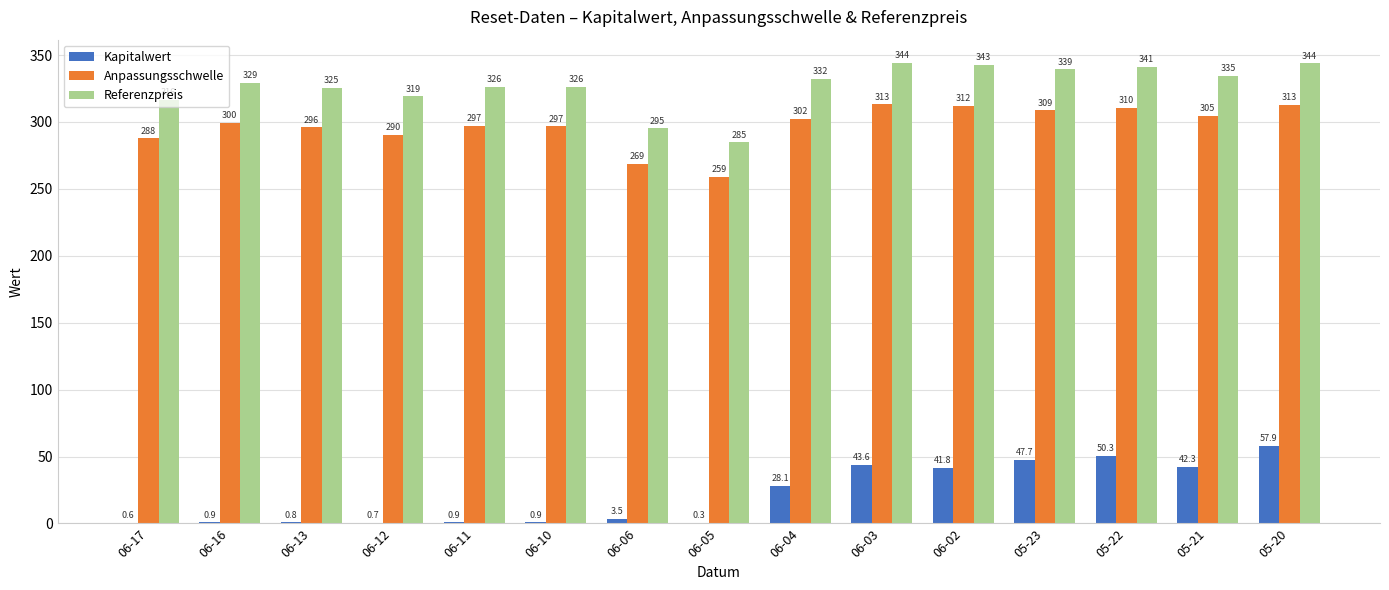

How many data points does each series have?

15